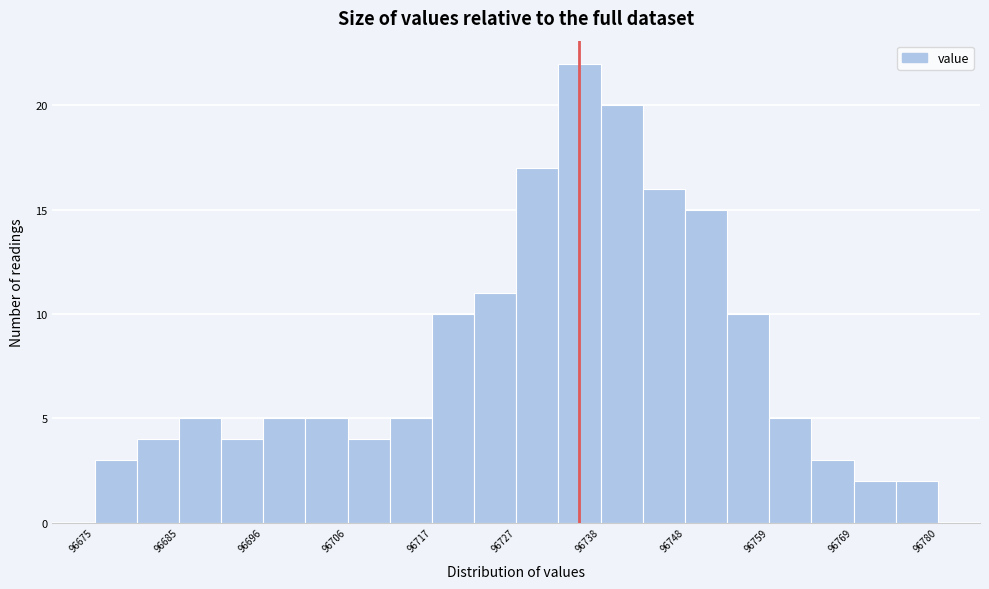

Read against the x-axis, roughly where is the centre of the tallest bar?

96736